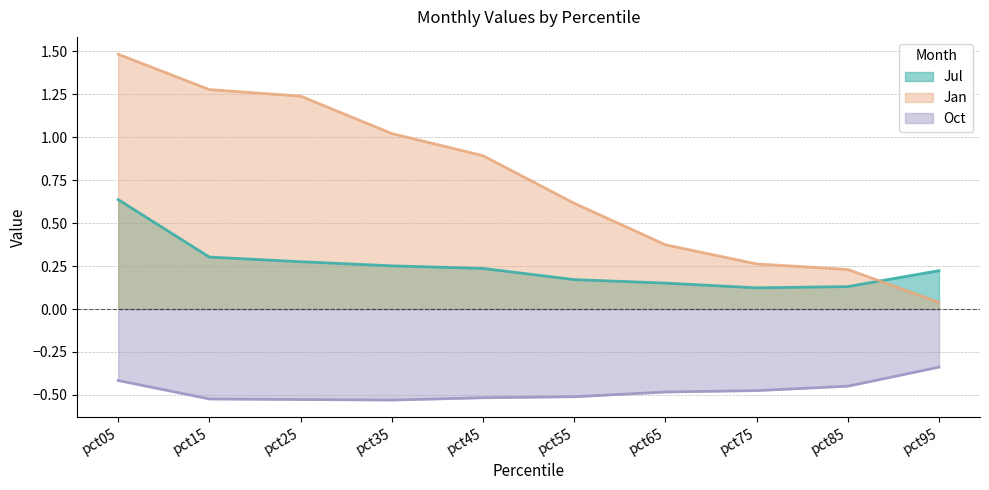

The value of Oct at pct35 is -0.8. True or false?

False